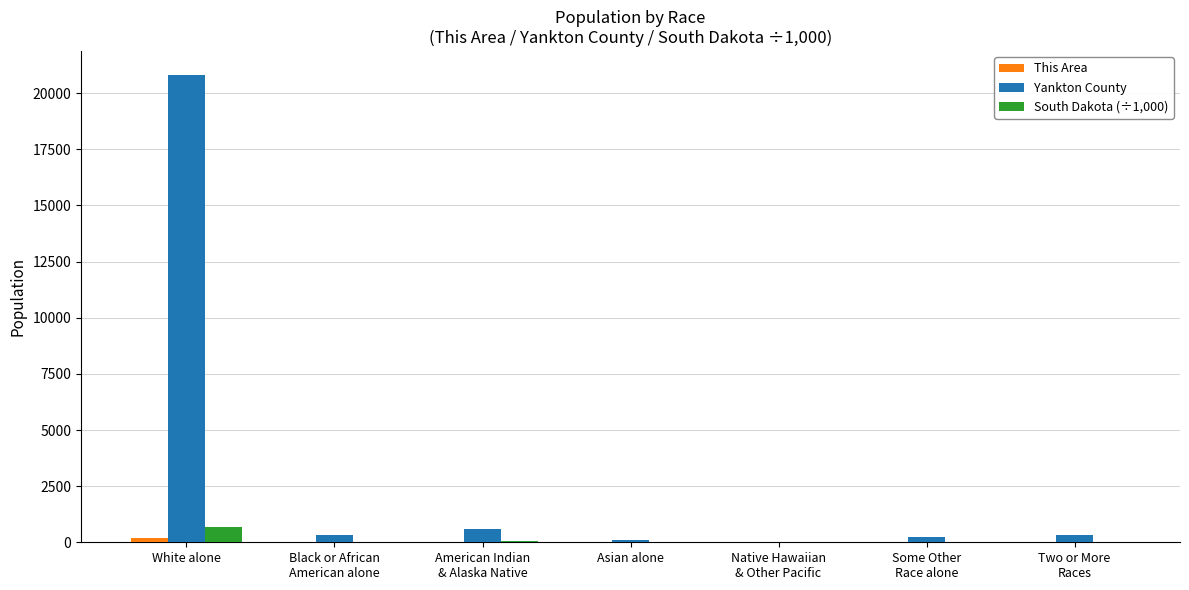

How many distinct data groups are displayed?

3